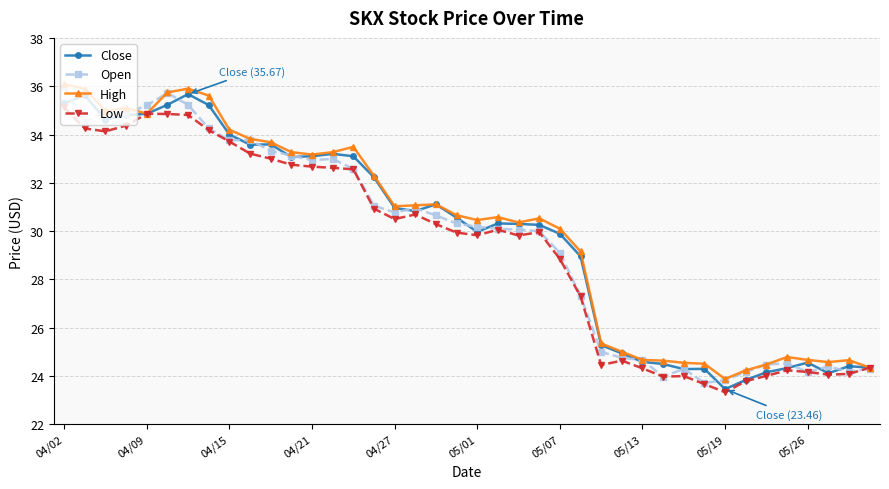

True or false: Close has more than 2 interior local peaks.

True